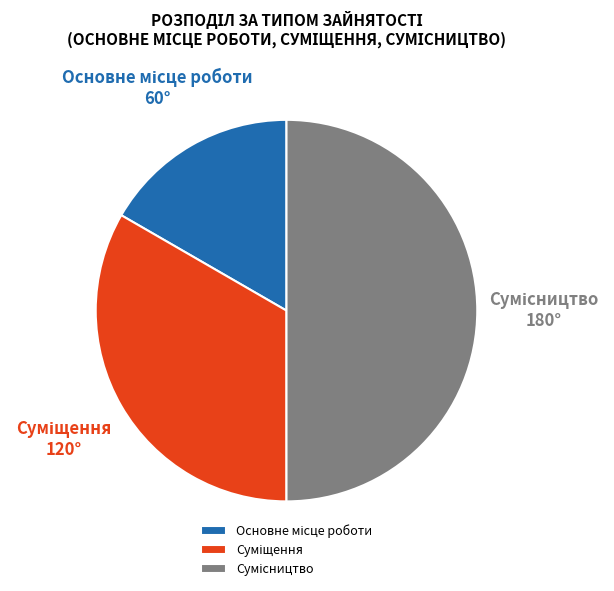

True or false: Сумісництво accounts for 63% of the total.

False